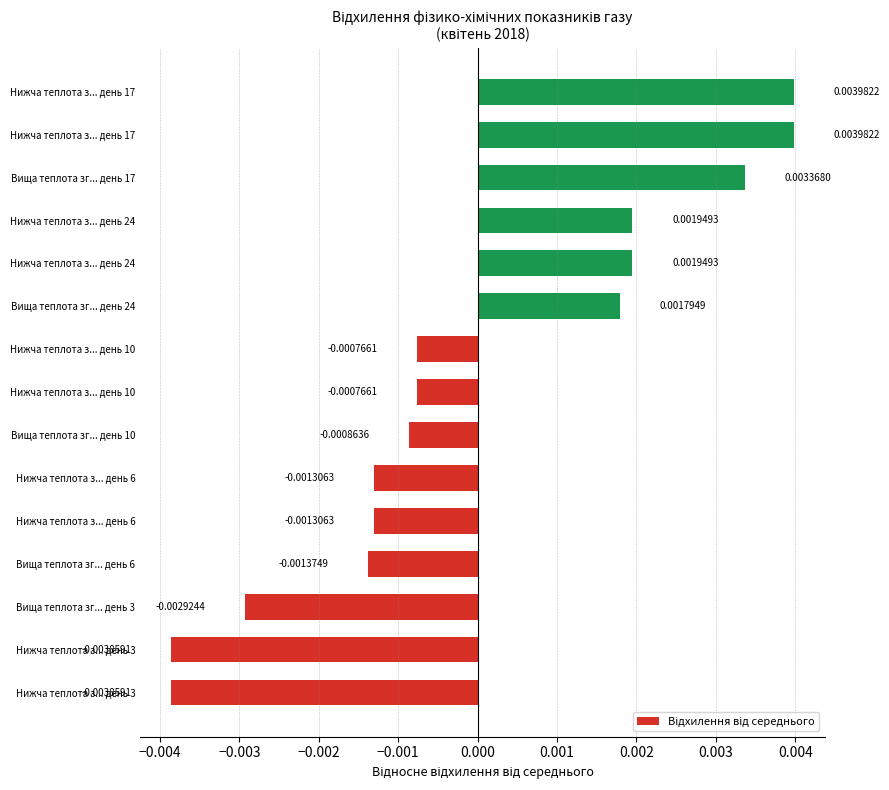

How many negative values are there?

9